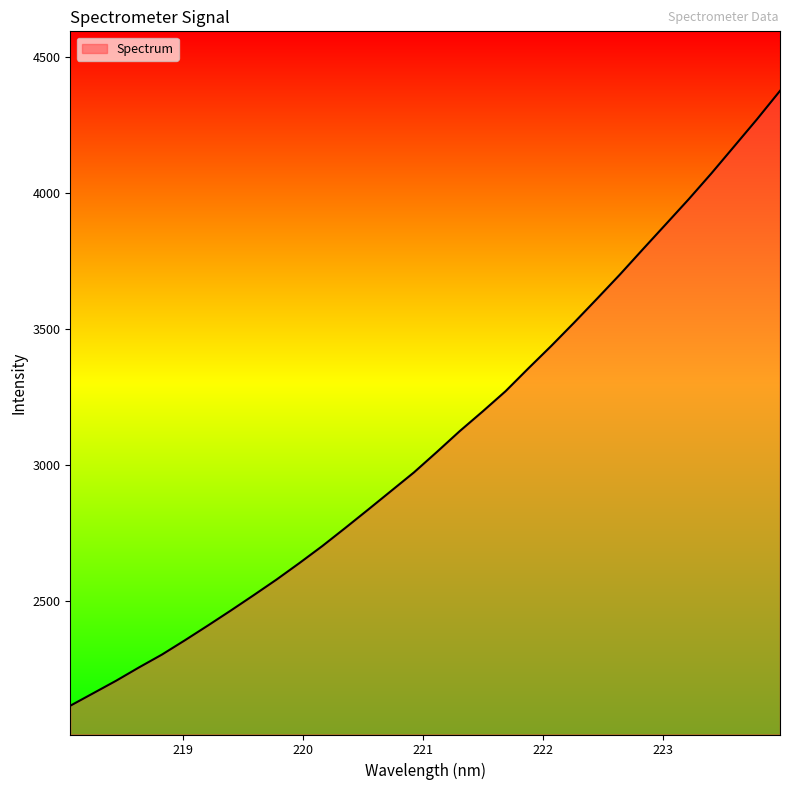

What is the difference between the maximum and minimum values?

2260.5